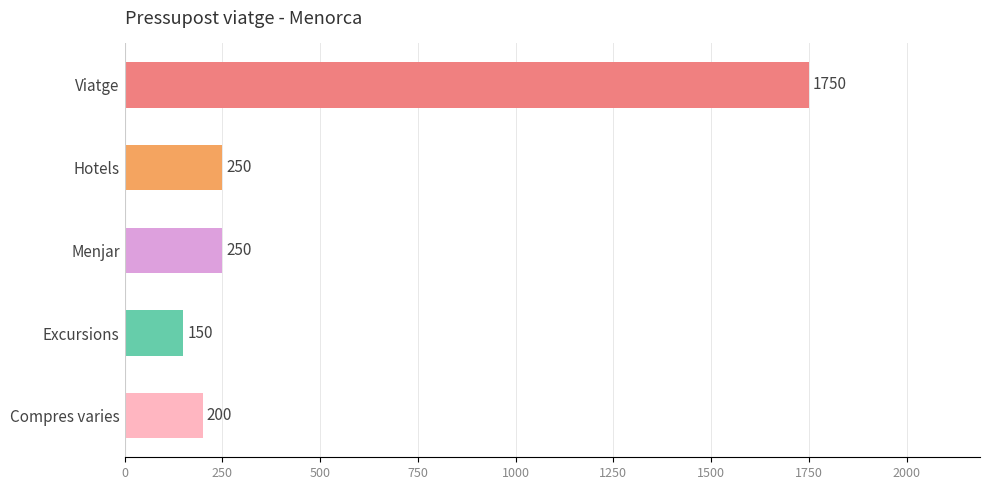

What is the change in value from Menjar to Compres varies?

-50